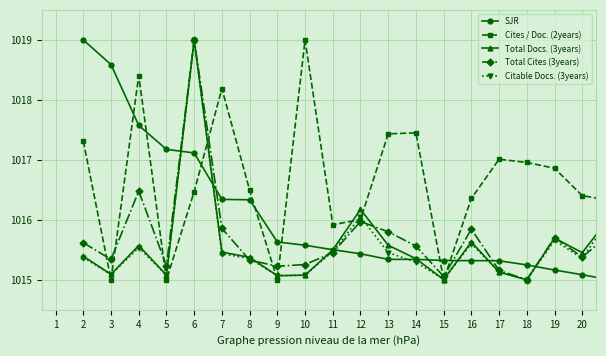

Which series ends up on top after the final intersection of Cites / Doc. (2years) and SJR?

Cites / Doc. (2years)